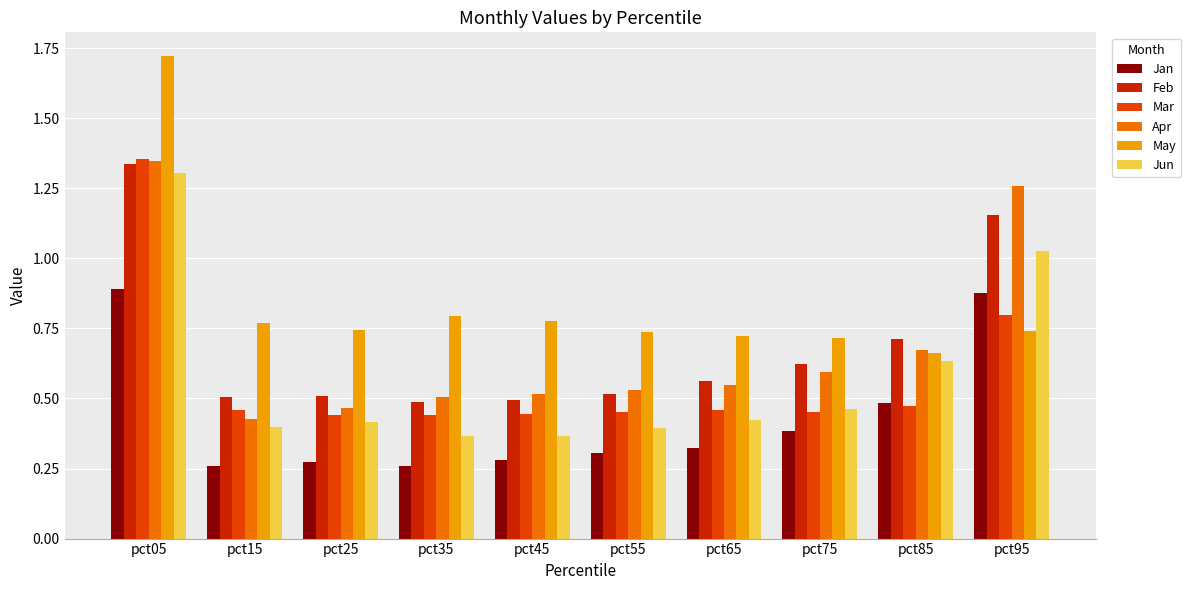

At how many categories does at least one series exceed 1?

2